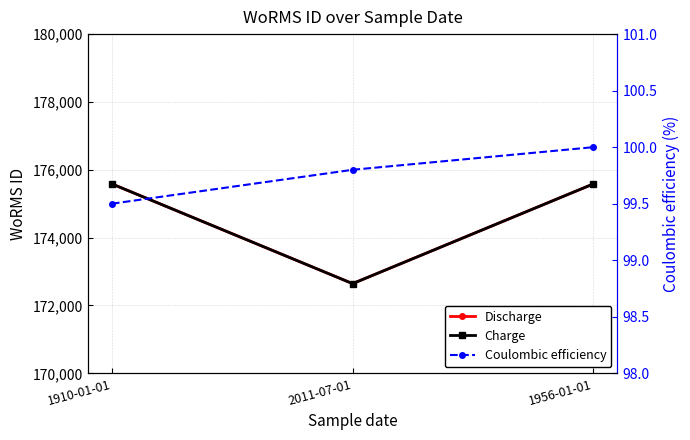

What is the average value of the Discharge series?

174604.0